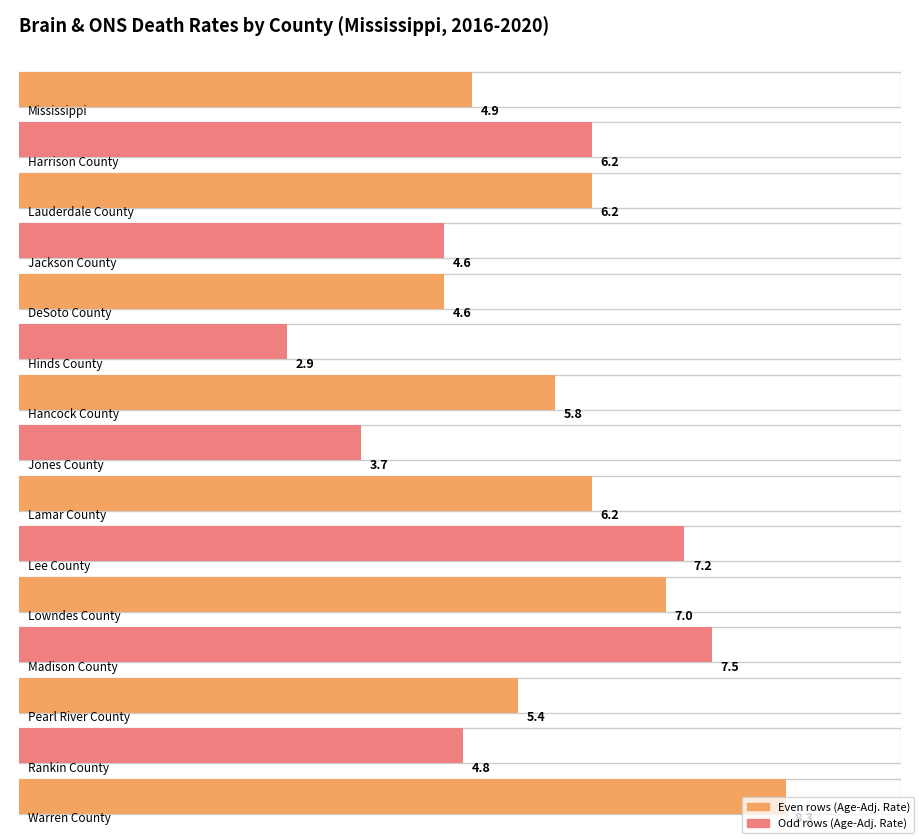

What position from the right is Lee County?

6